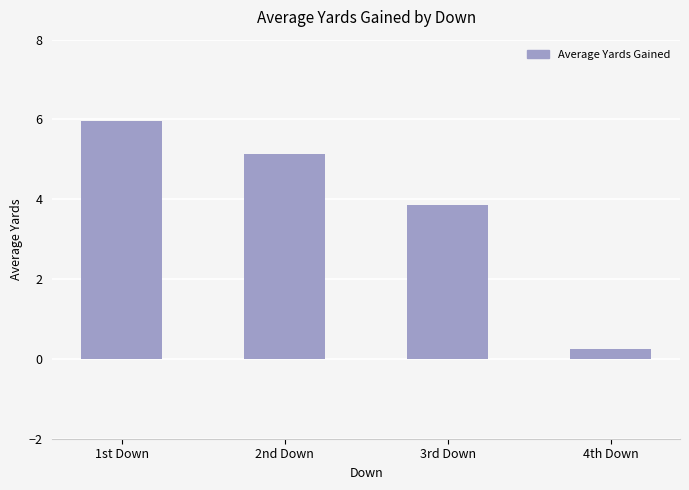

Between 2nd Down and 1st Down, which is larger?

1st Down